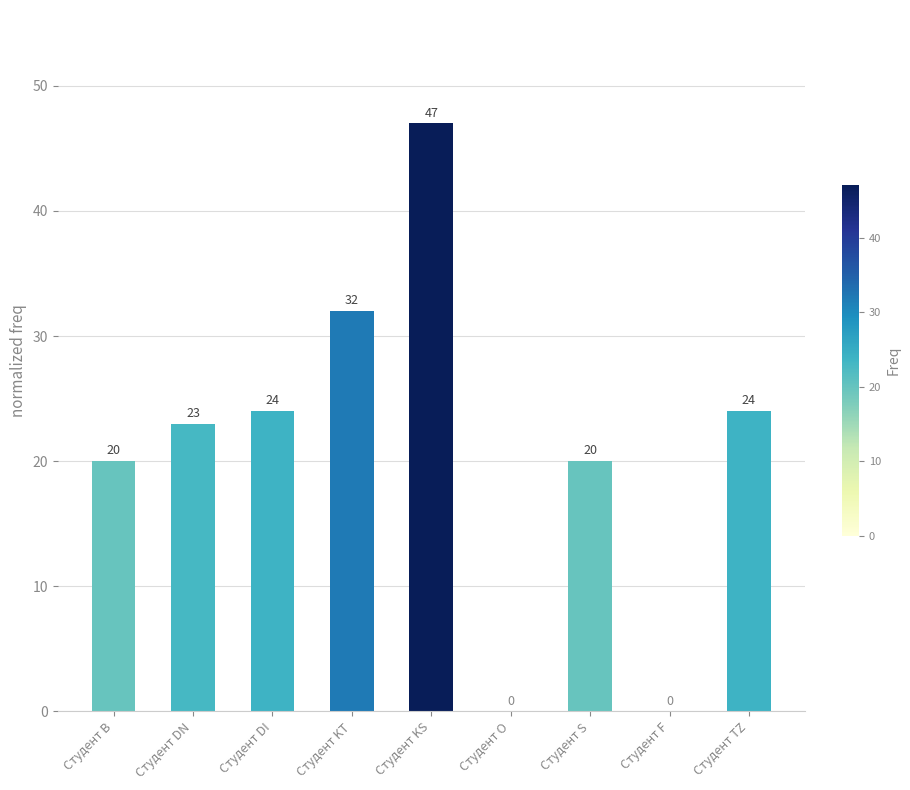

Reading left to right, what are all the values shown in this chart?

20	23	24	32	47	0	20	0	24